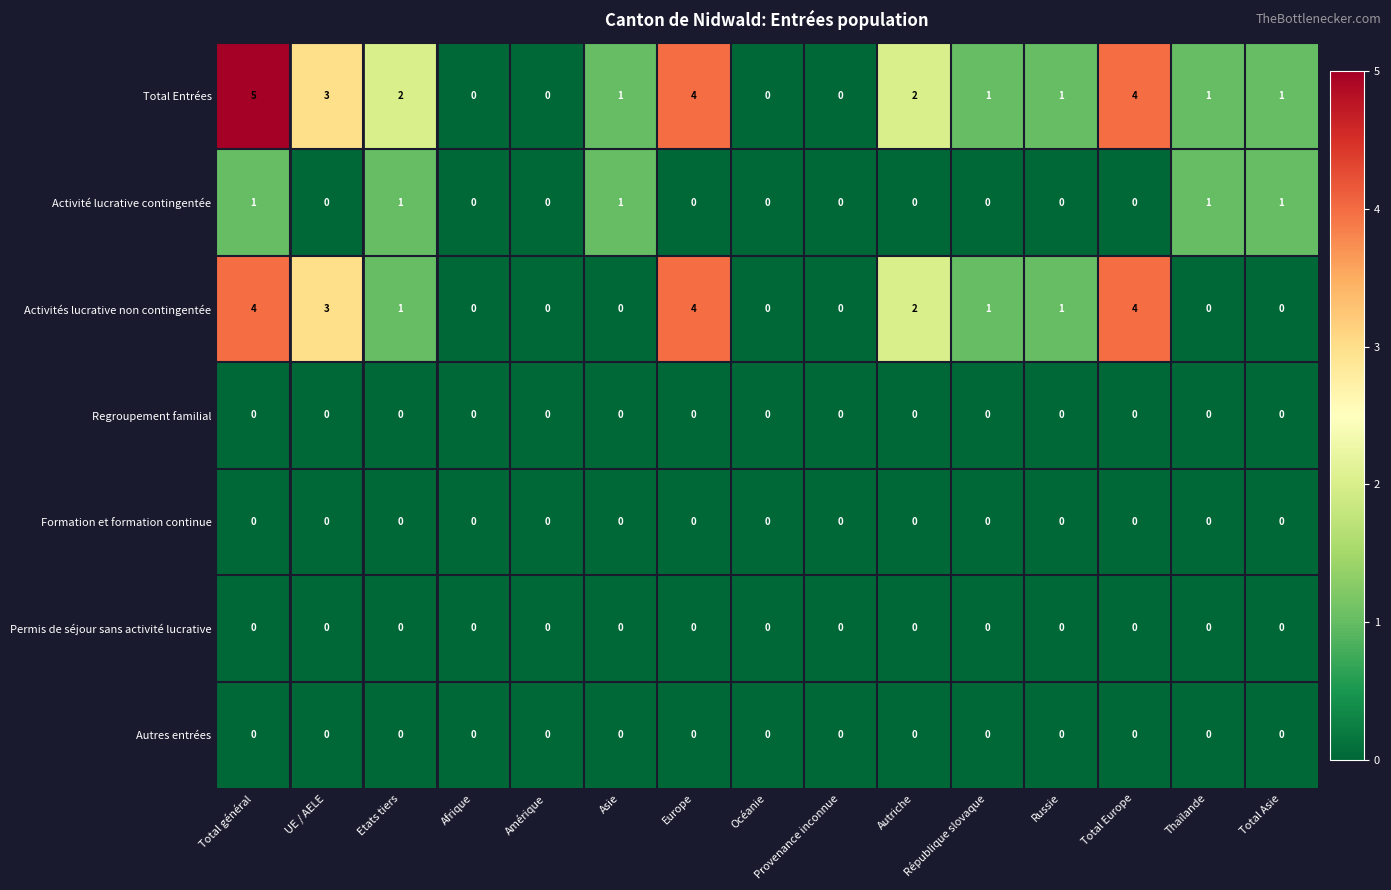

Is it true that Formation et formation continue equals 0 at Total Asie?

True